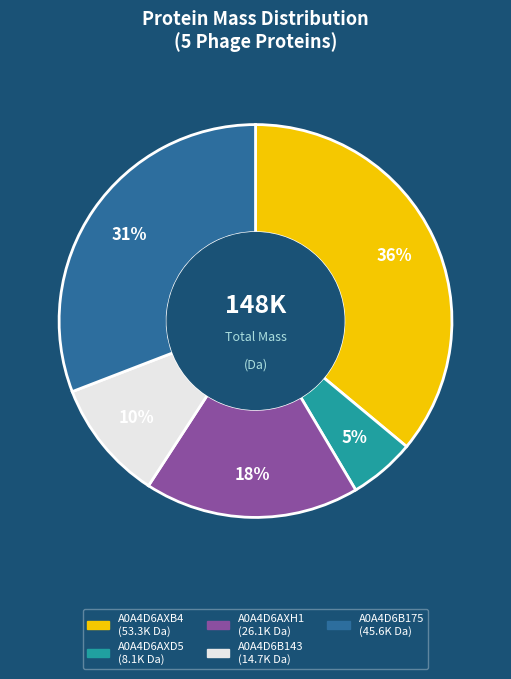

Do A0A4D6AXH1 and A0A4D6B143 together represent more than half of the pie?

No